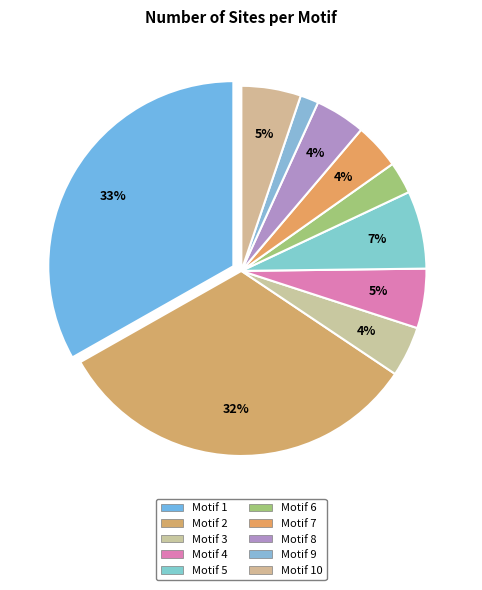

Between Motif 10 and Motif 1, which is larger?

Motif 1